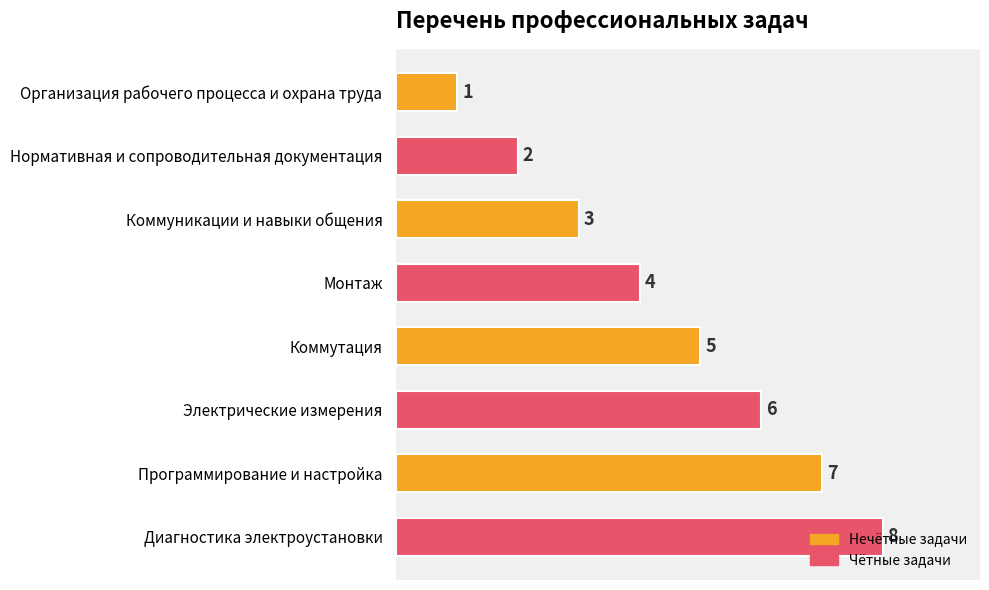

What is the sum of all values?

36